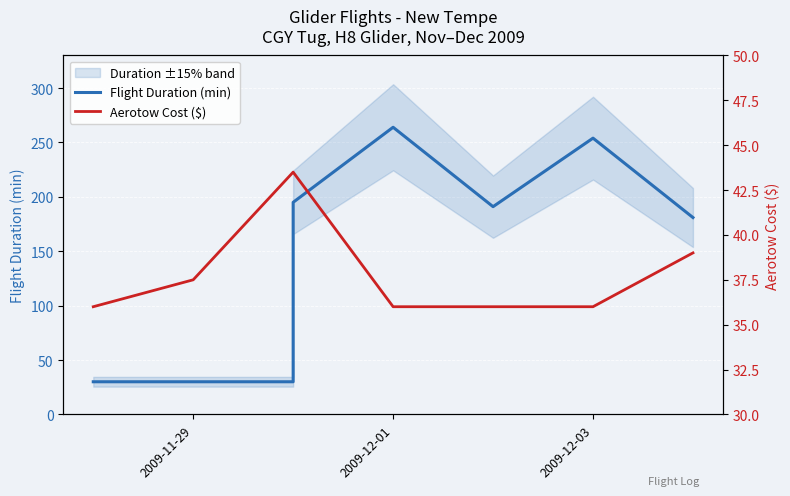

What is the difference between the second highest and minimum values in the Flight Duration (min) series?

224.0